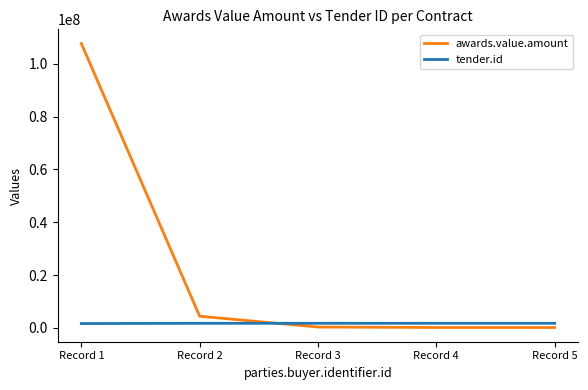

What are all the series names shown in the legend?

awards.value.amount, tender.id